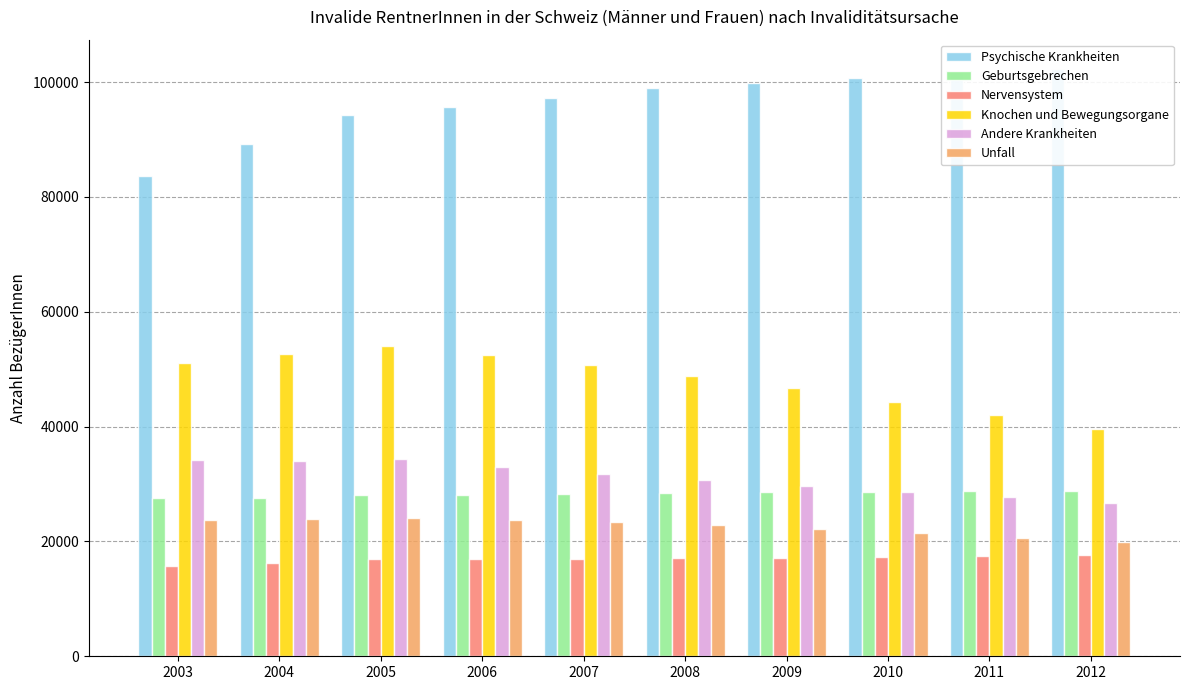

What is the difference between the Geburtsgebrechen values at 2011 and 2007?

476